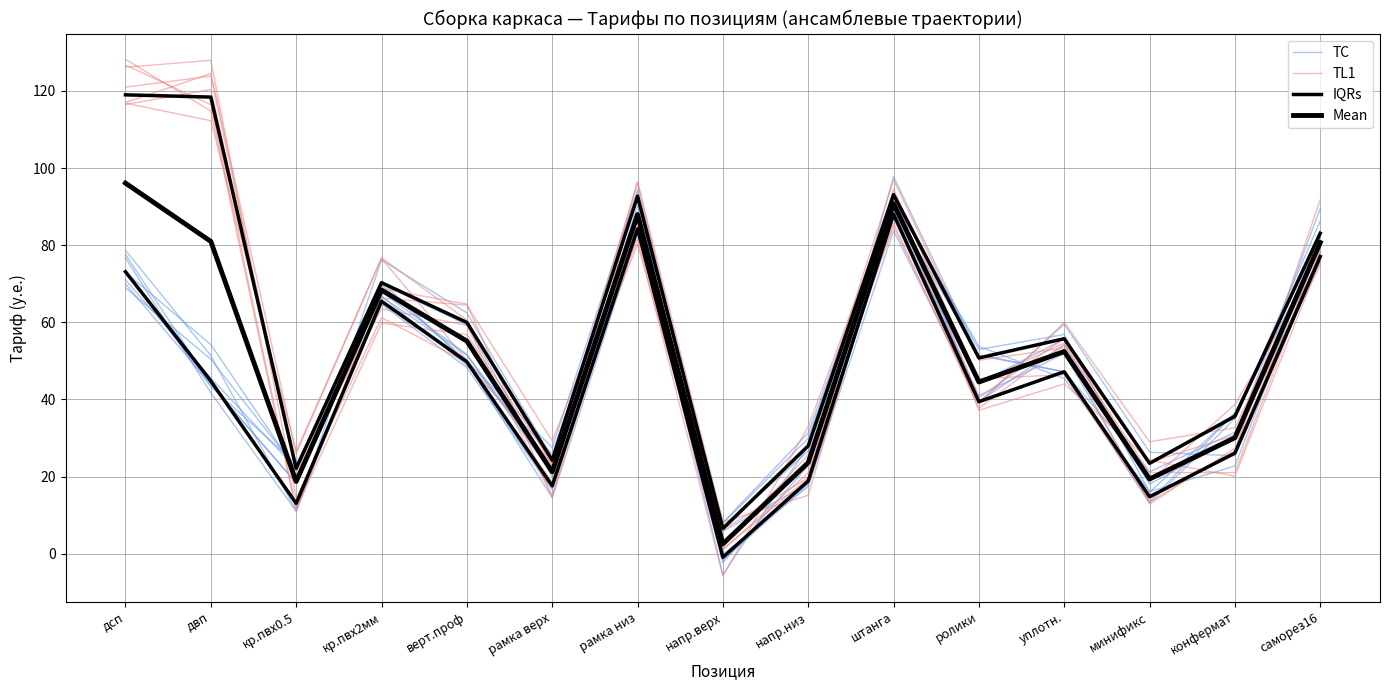

What is the sum of the Mean values at напр.верх and саморез16?

83.2